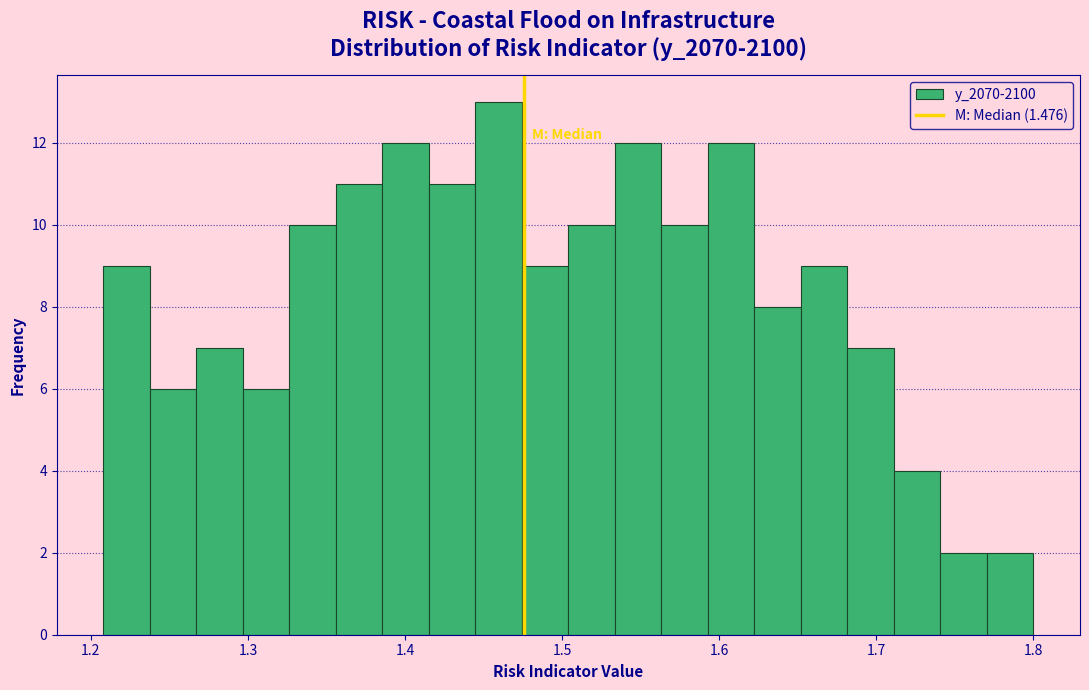

Around what value on the x-axis is the tallest bar? Give the approximate position of its centre, as read against the axis.

1.46